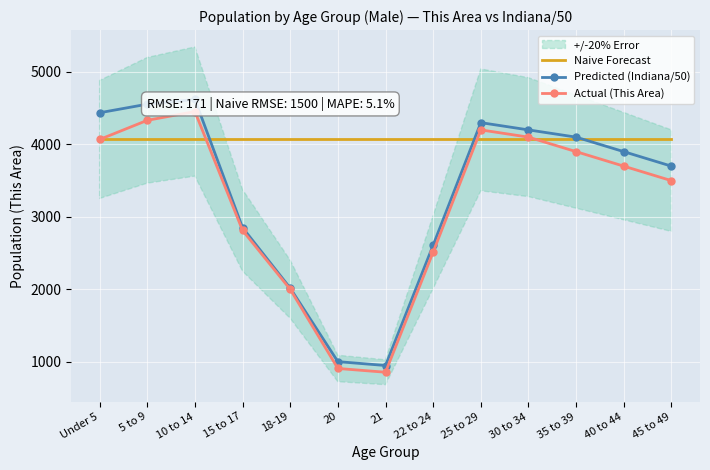

What is the approximate value of Naive Forecast at 15 to 17?

4068